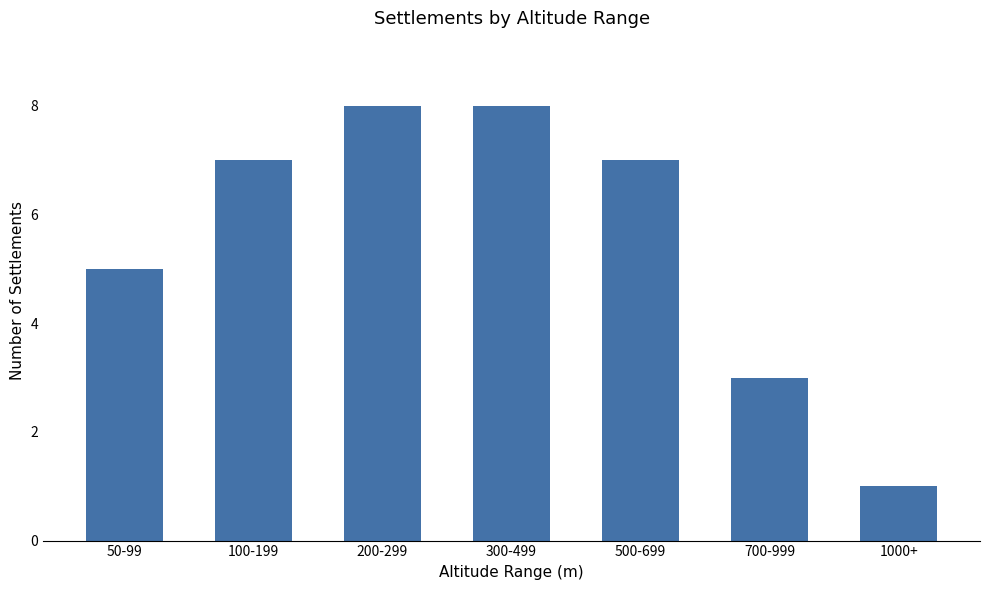

What is the sum of the values at 700-999 and 100-199?

10